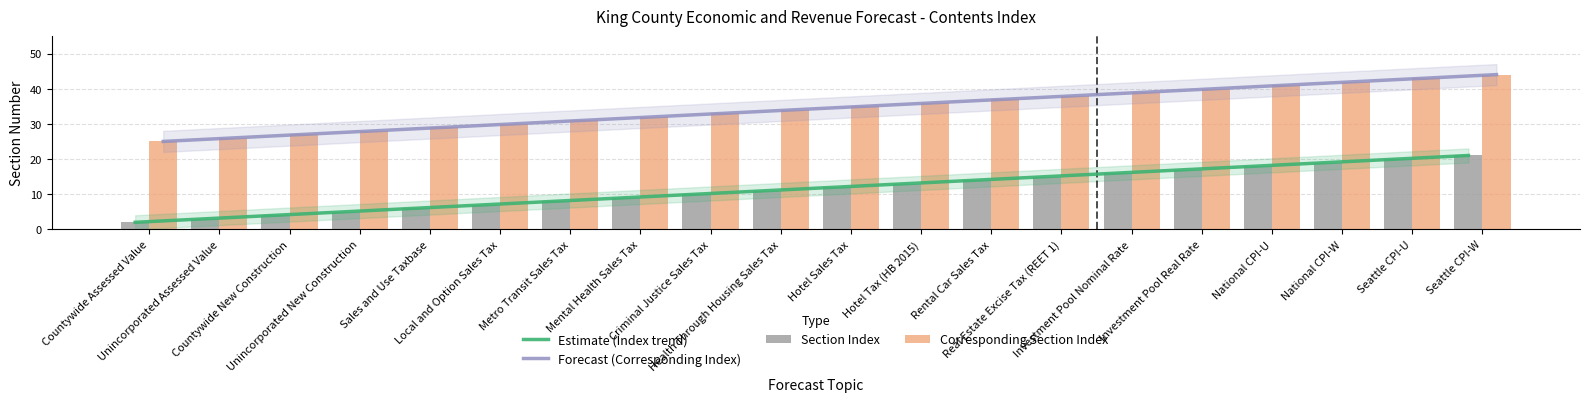

Which has a higher value, Seattle CPI-W or Metro Transit Sales Tax?

Seattle CPI-W